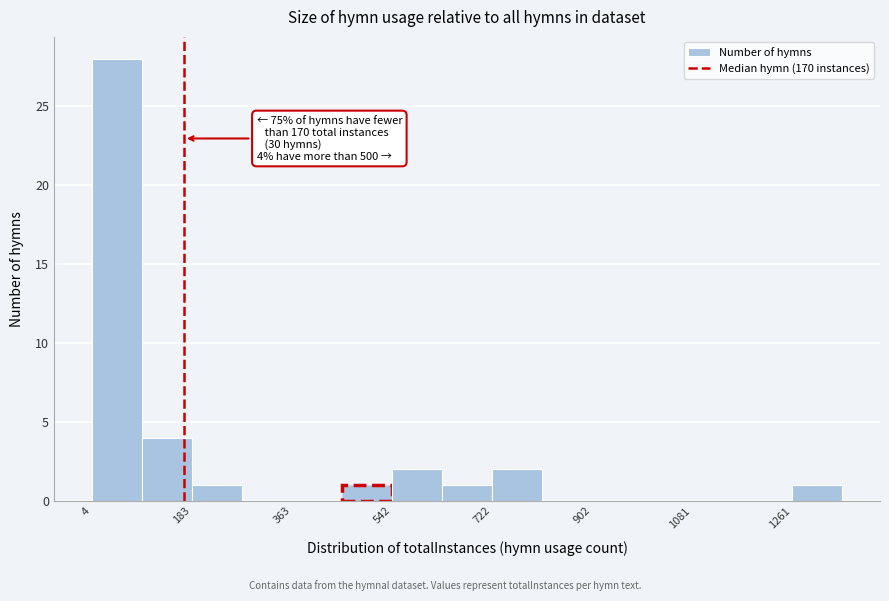

Over which range of the x-axis is the bar tallest?

0 to 100